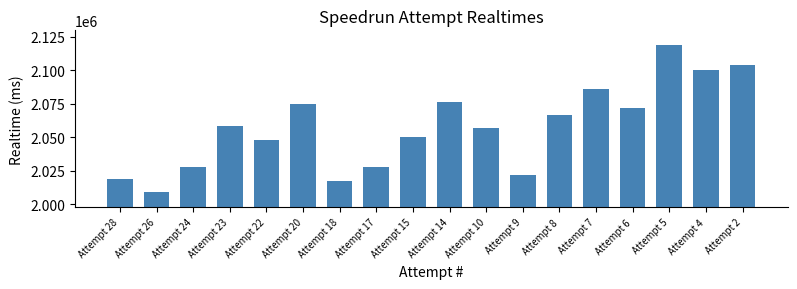

What is the value of the 18th bar from the left?

2103460